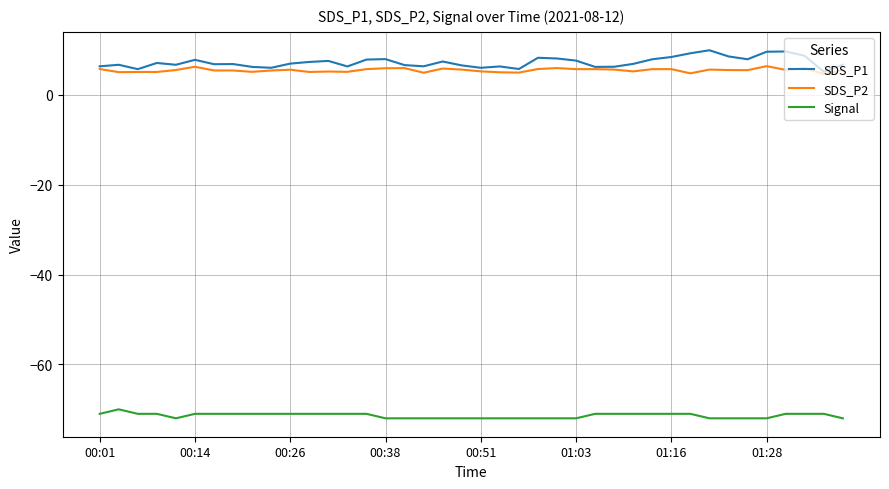

True or false: SDS_P1 has more than 2 interior local peaks.

True